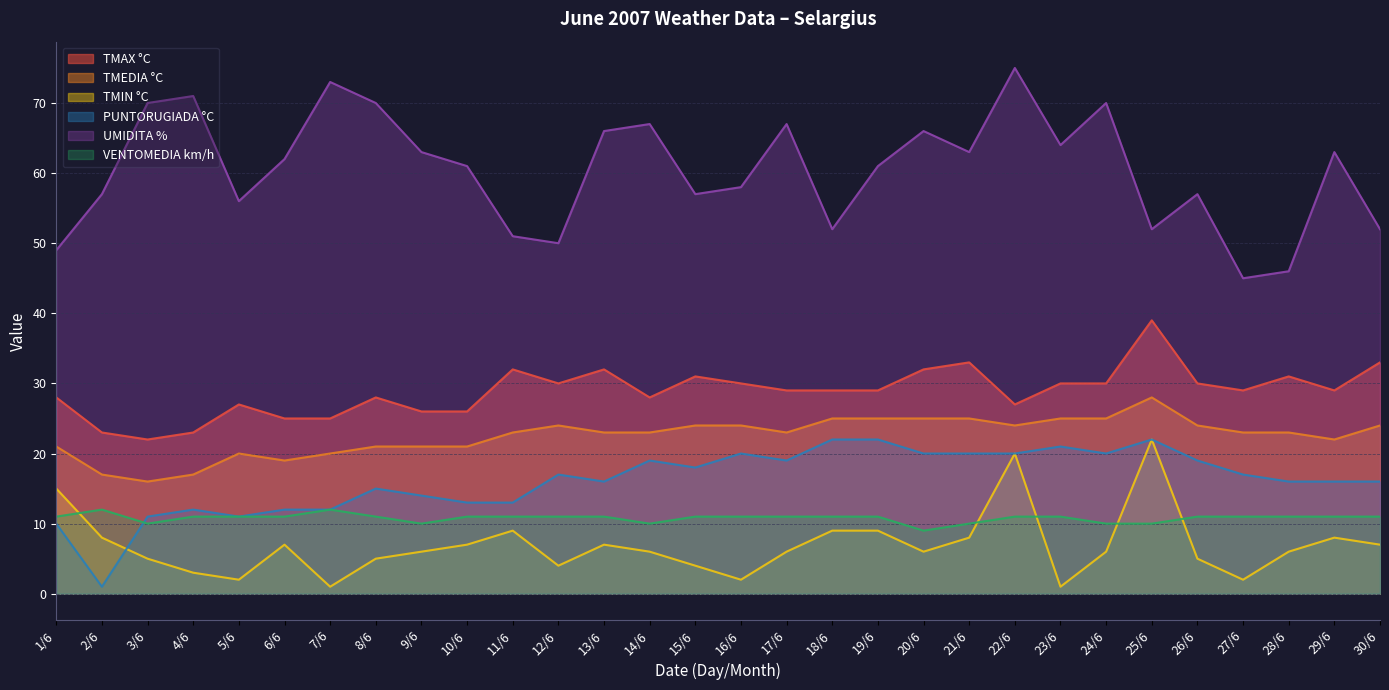

What is the value of the UMIDITA % point at the 15th from the left?

57